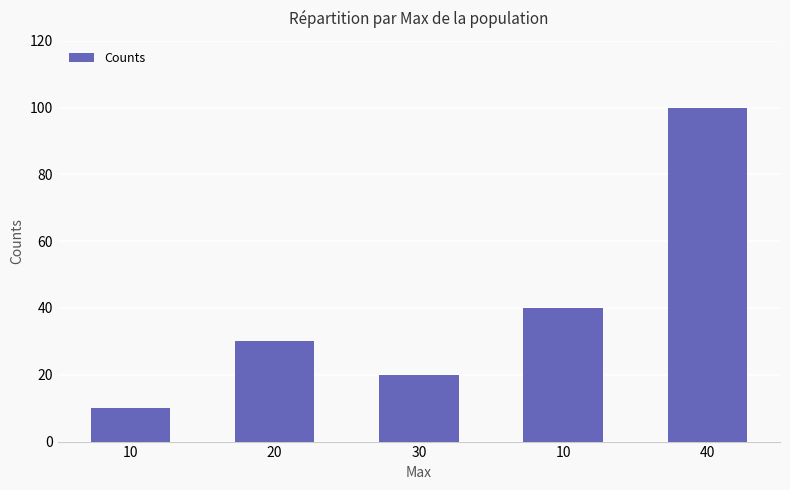

What is the sum of the values at 40 and 30?

120